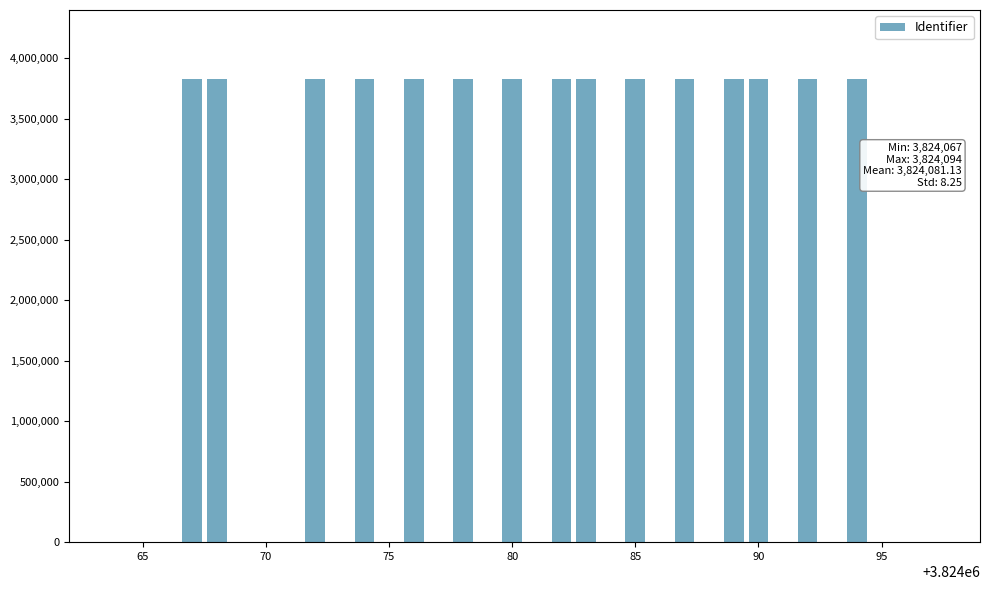

How many values are below 3824082?

7